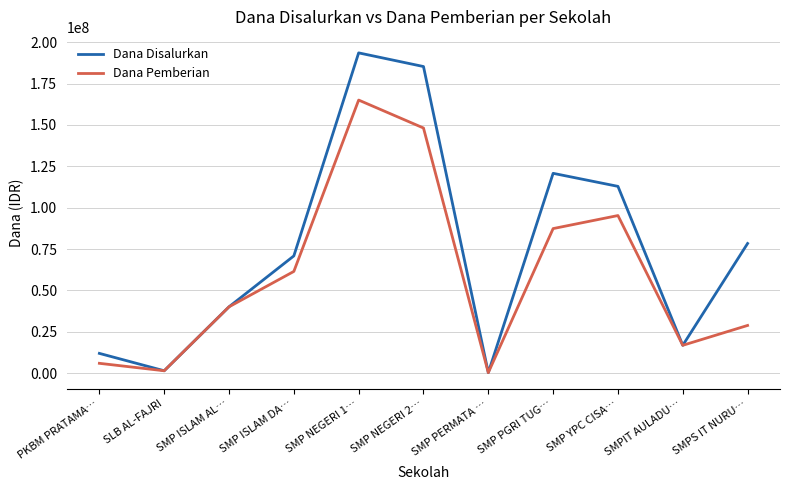

Which series has the largest range (max minus min)?

Dana Disalurkan